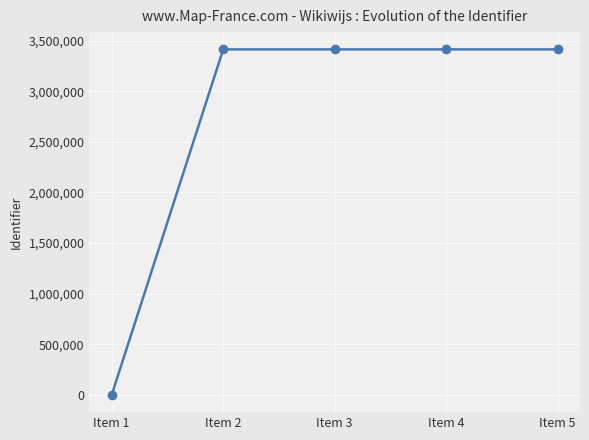

What is the maximum value shown in the chart?

3413694